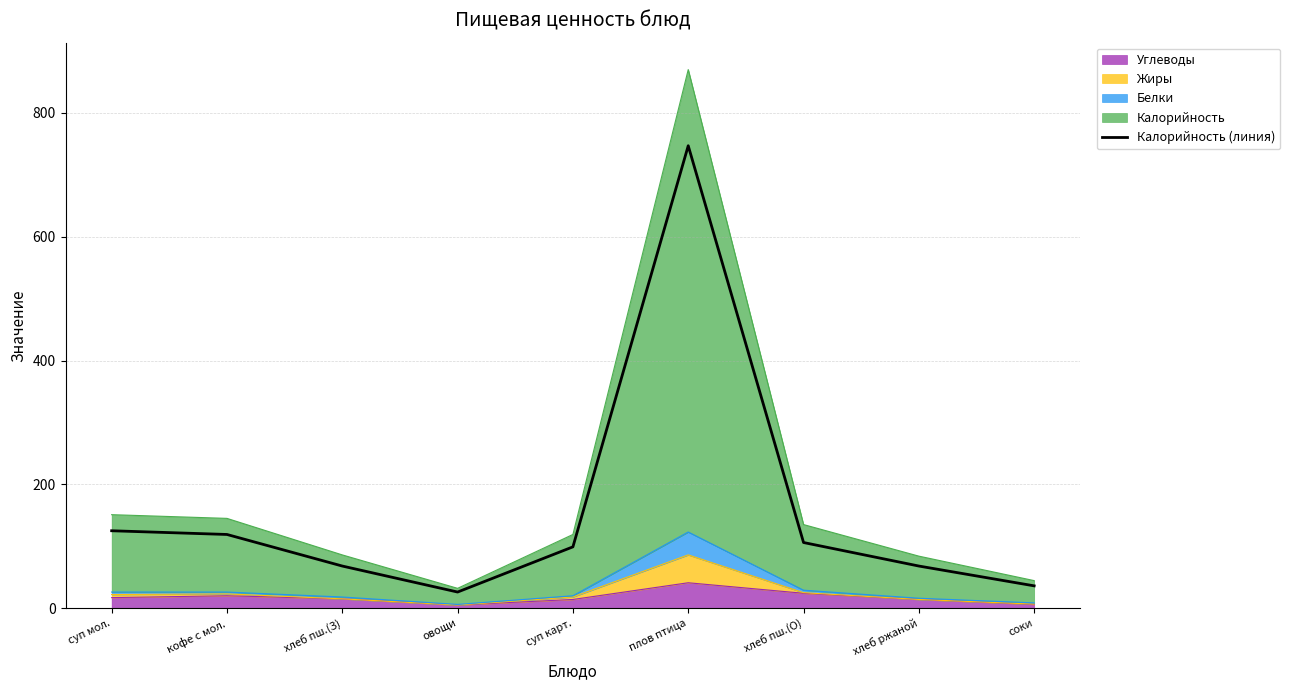

Between овощи and плов птица, which is larger?

плов птица